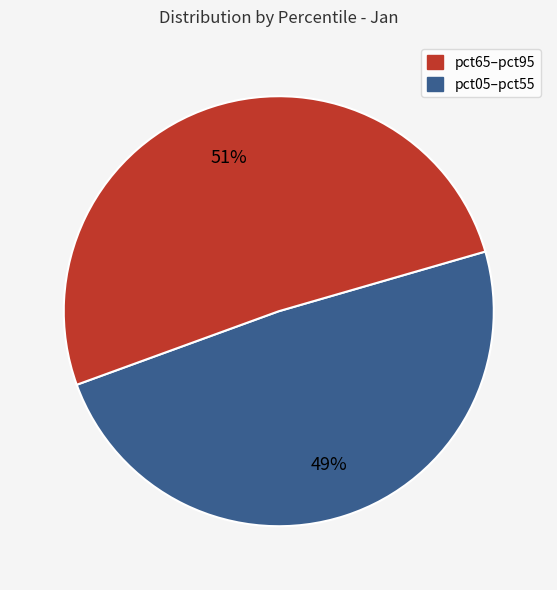

Is there a majority slice in this chart?

Yes